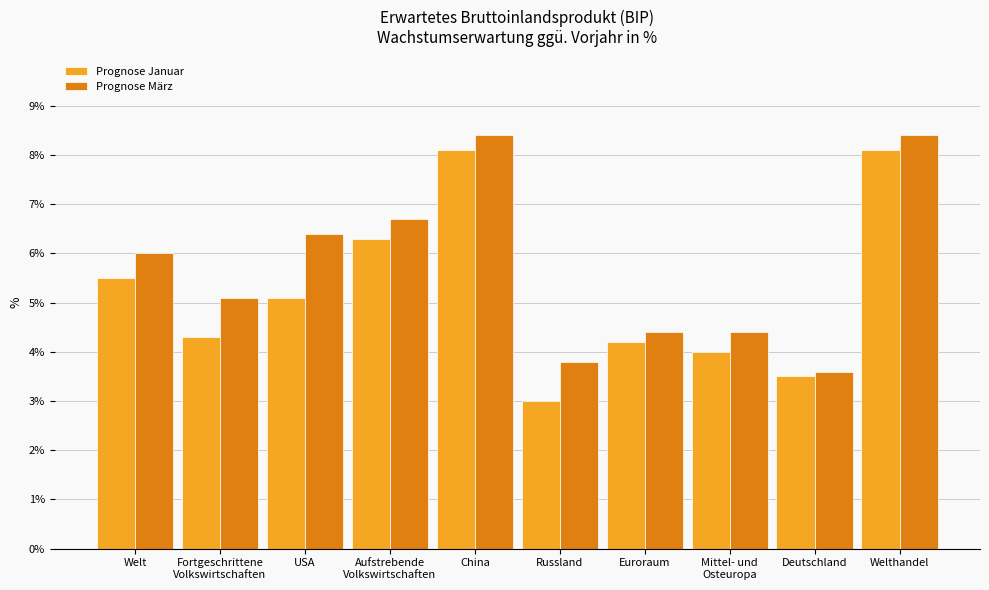

How many data points in Prognose Januar are above 5?

5